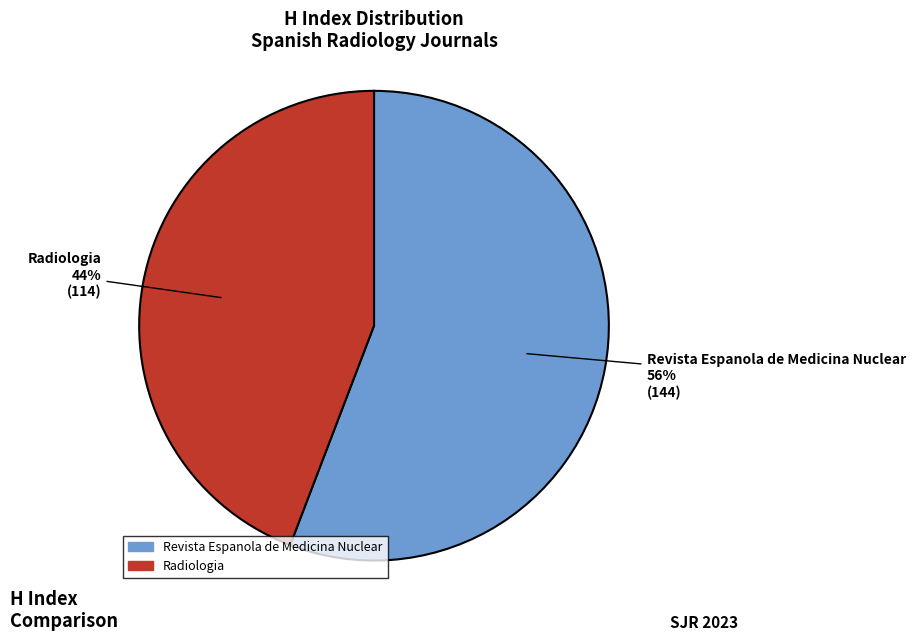

What percentage is the Revista Espanola de Medicina Nuclear slice, to the nearest percent?

56%